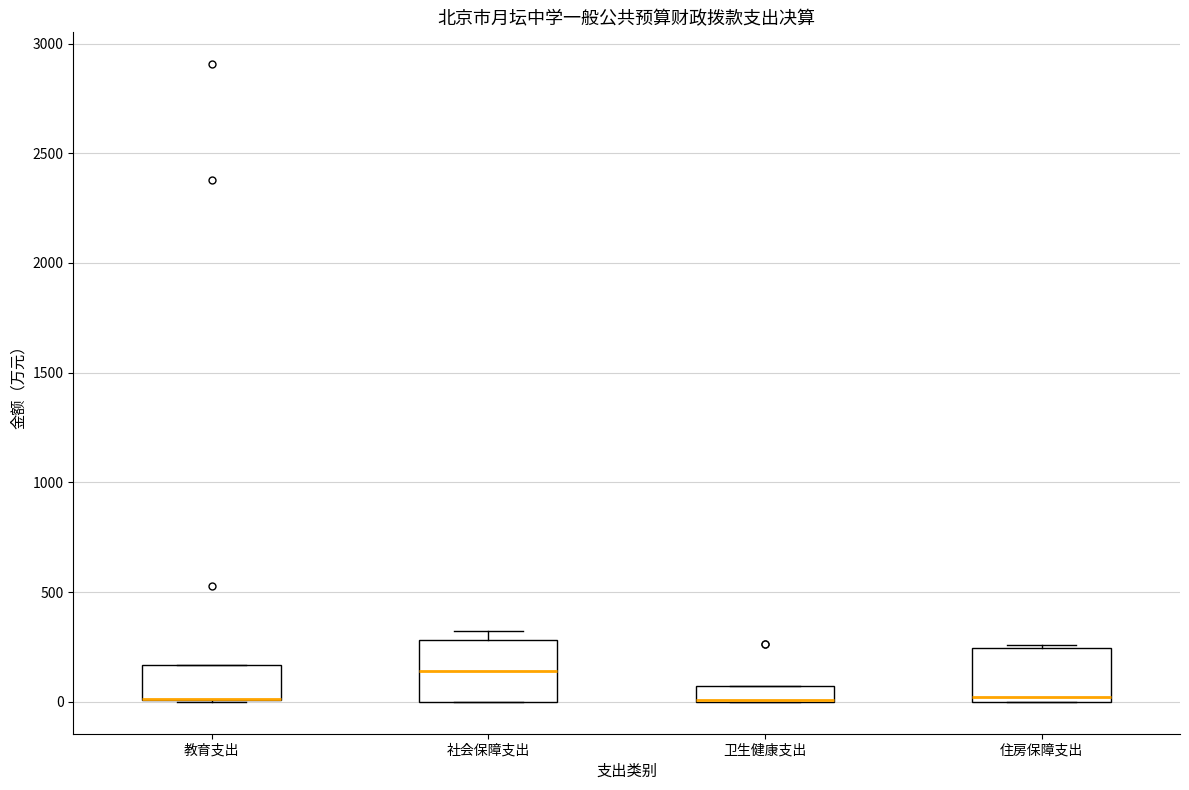

Where does the median line of the box for 社会保障支出 sit on the y-axis? The values are not printed on the chart, so give them approximately, as read against the axis.

150